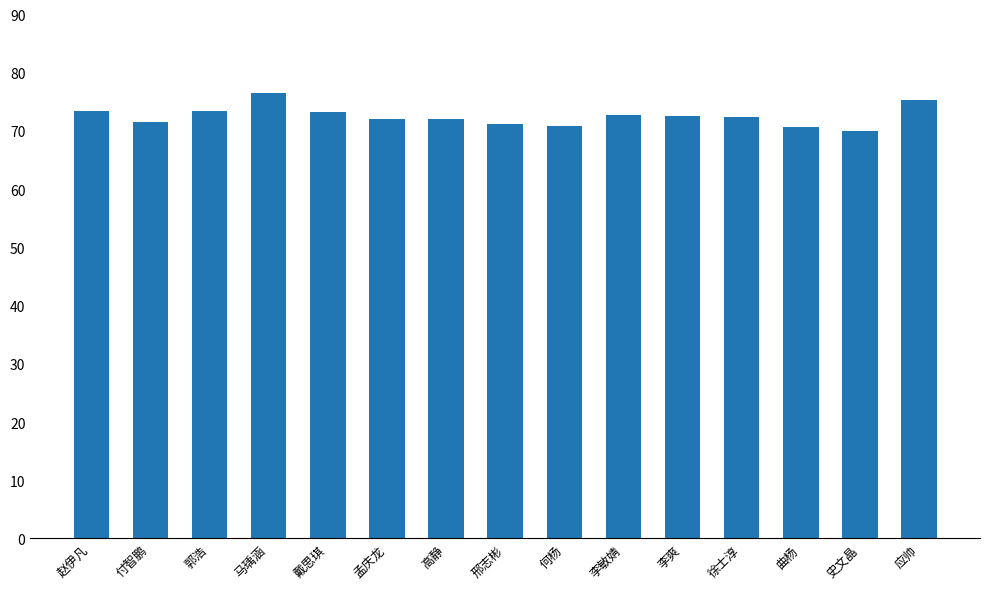

How many series are shown in this chart?

1